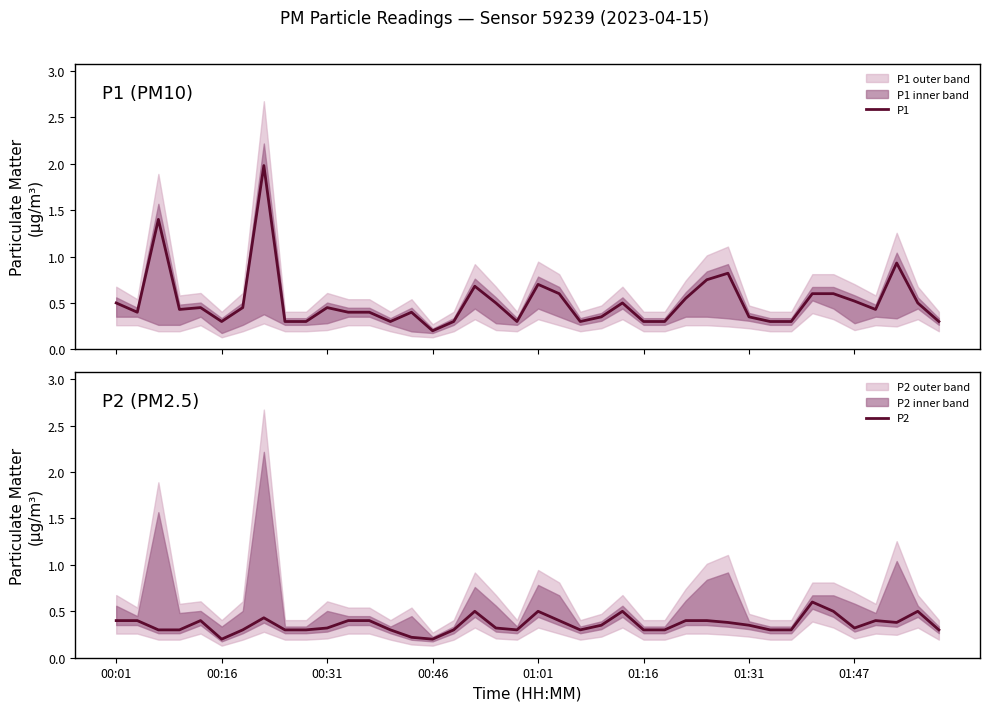

List the series in order of their peak value, highest first.

P1, P2